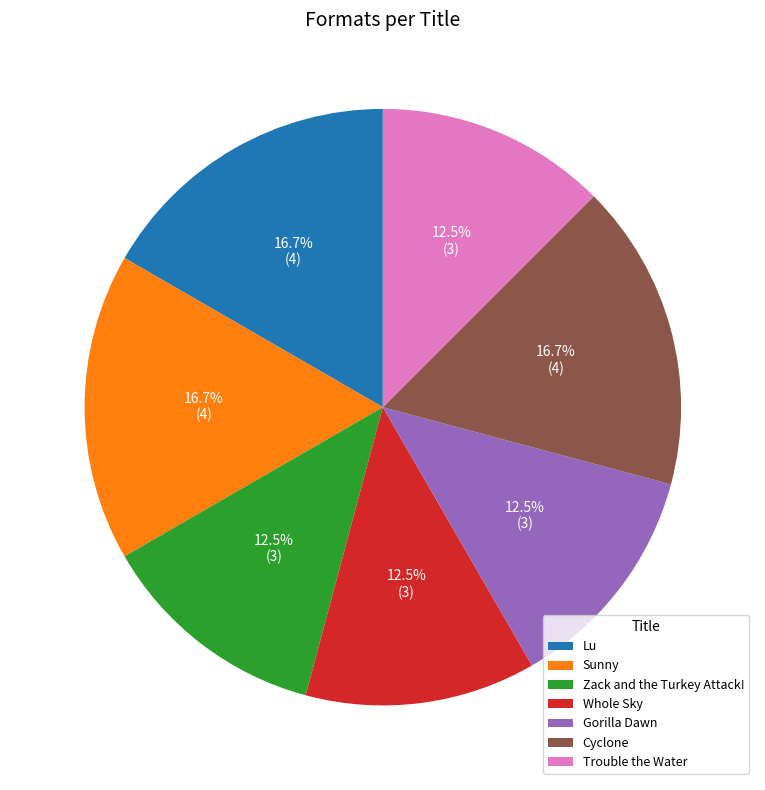

What percentage is NOT represented by Cyclone?

83.3%